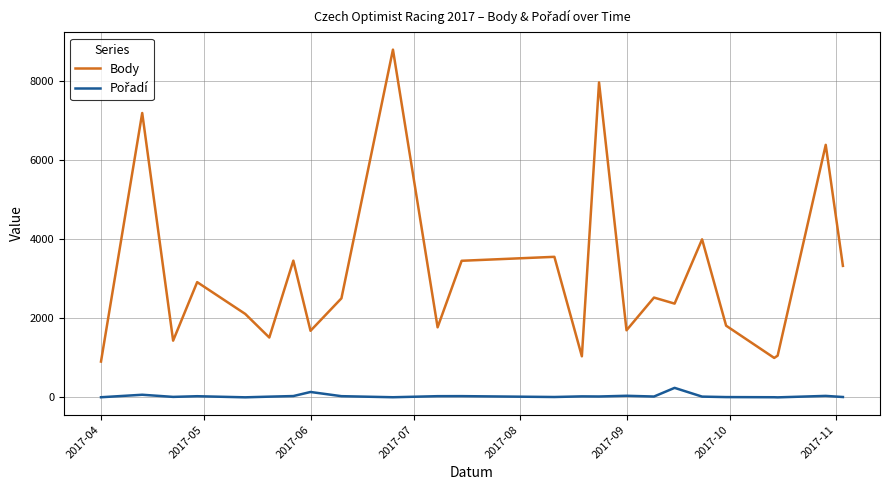

Which series has the largest range (max minus min)?

Body